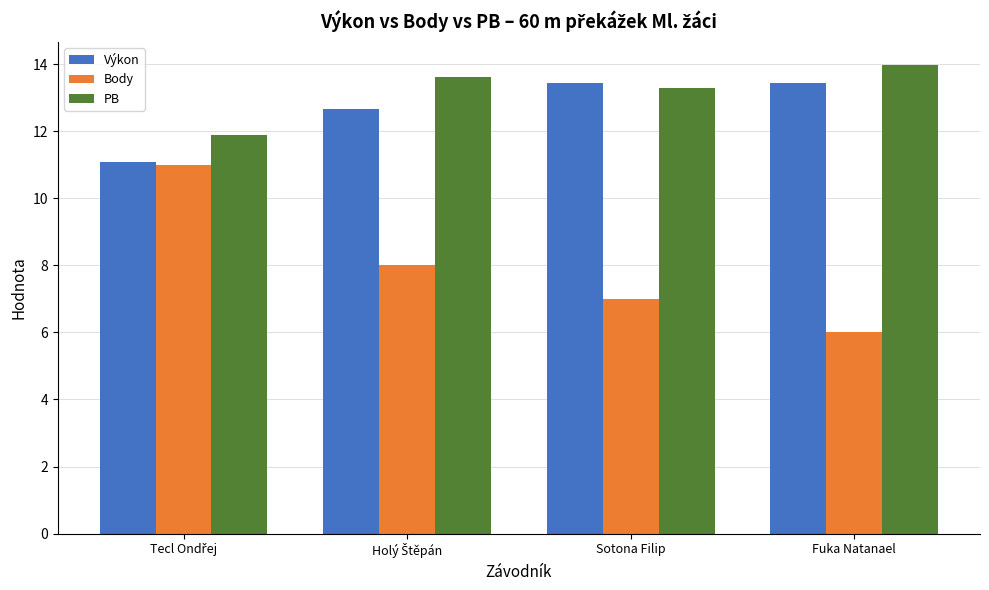

The Výkon series shows 18.3 at Fuka Natanael. True or false?

False